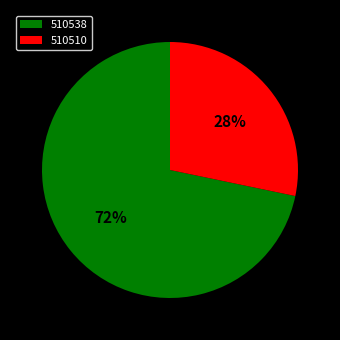

How many segments does this pie chart have?

2